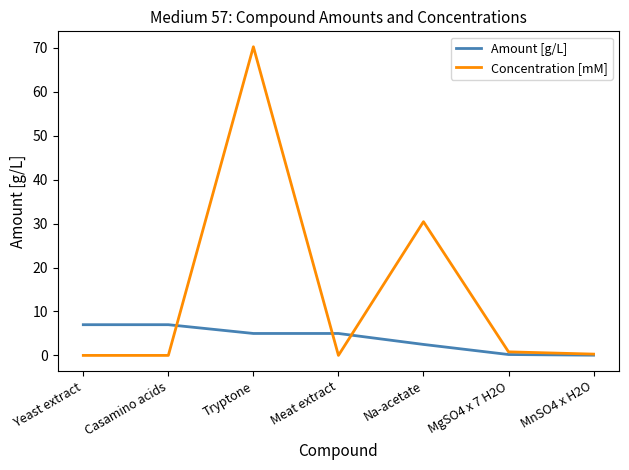

What is the maximum value shown in the chart?

70.3